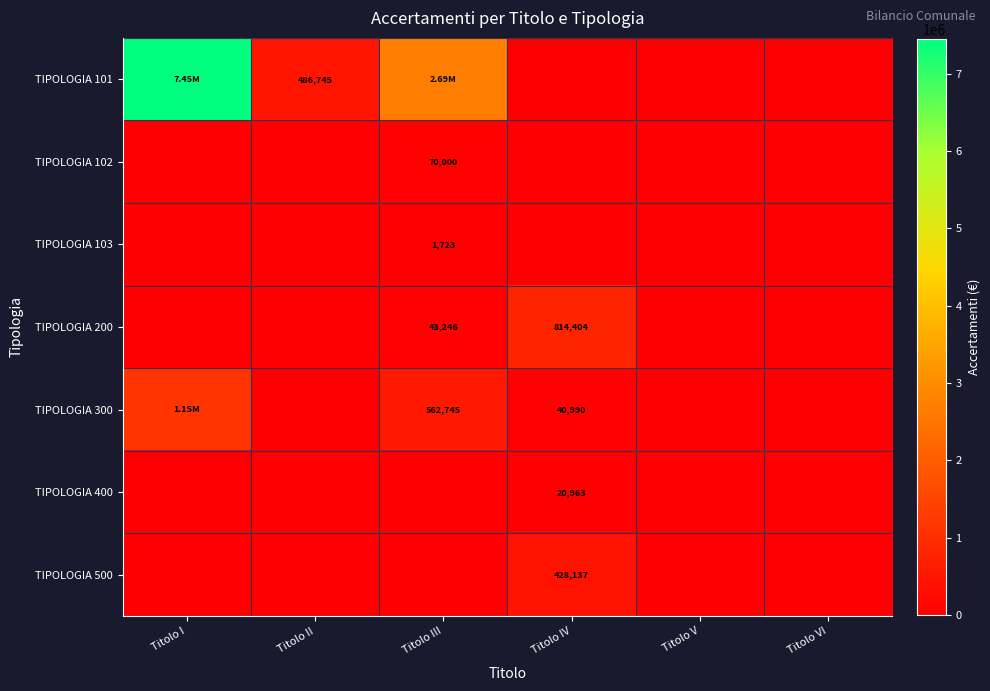

Which has a higher value, Titolo III or Titolo IV?

Titolo III